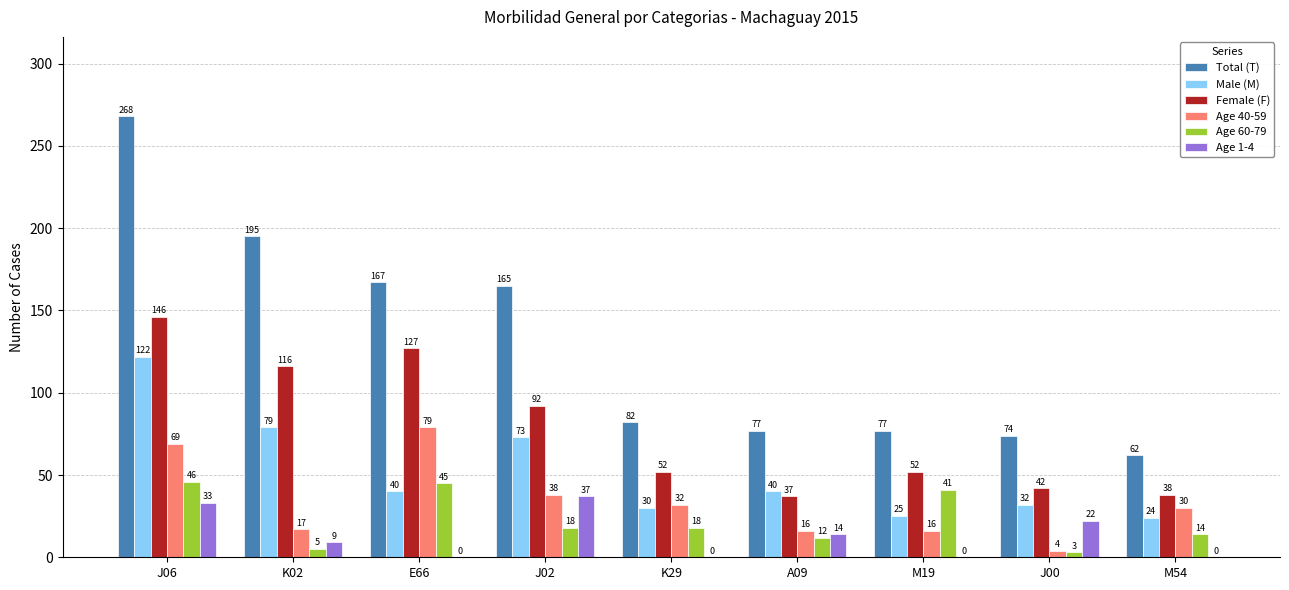

What is the total value across all series at E66?

458